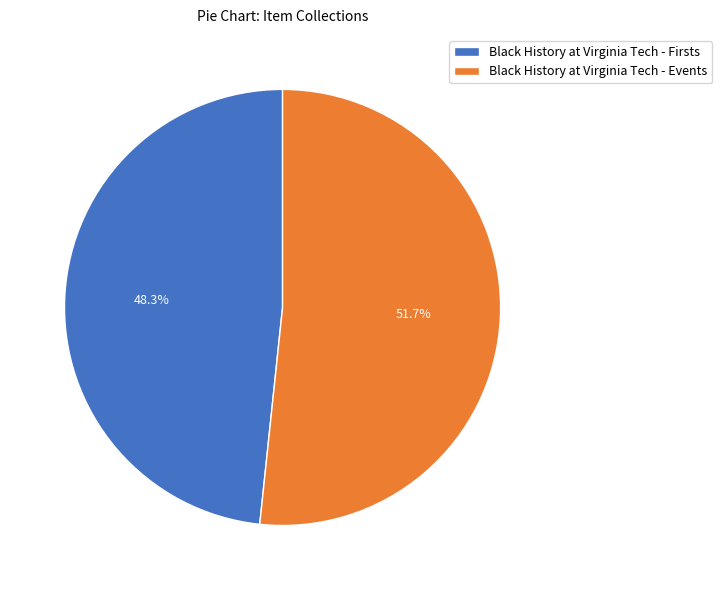

Which slice is the largest?

Black History at Virginia Tech - Events